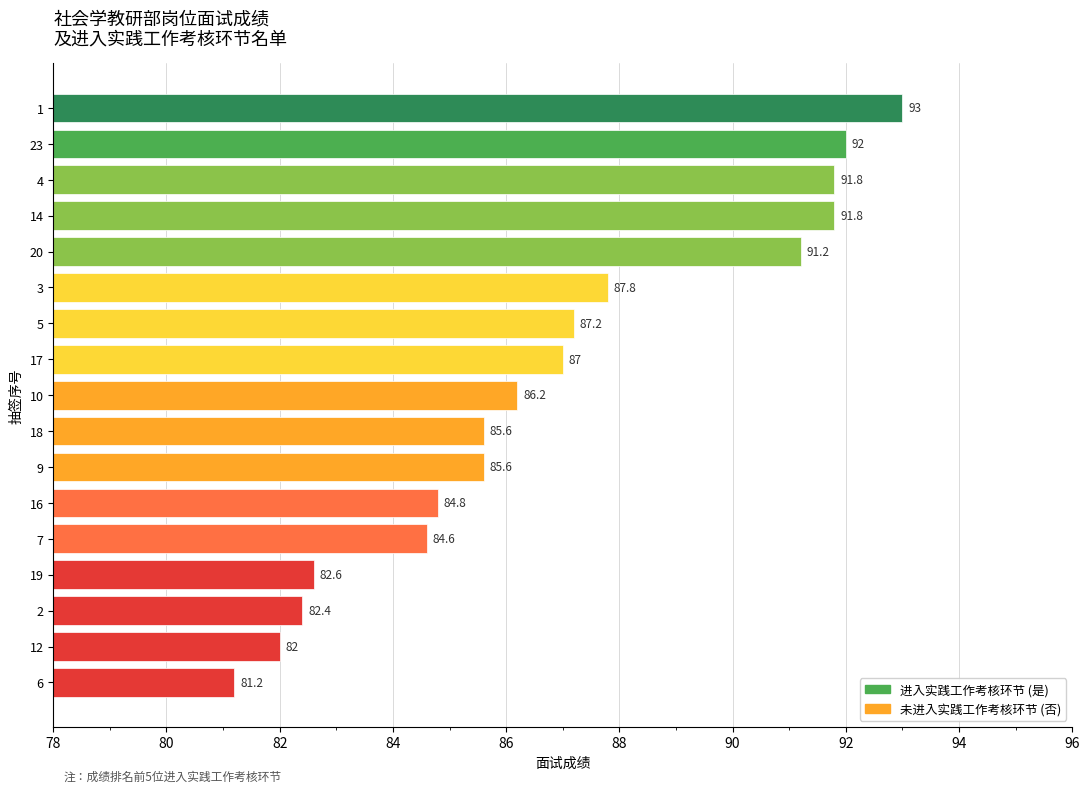

Reading bottom to top, list all the values displayed in this chart.

6=81.2	12=82.0	2=82.4	19=82.6	7=84.6	16=84.8	9=85.6	18=85.6	10=86.2	17=87.0	5=87.2	3=87.8	20=91.2	14=91.8	4=91.8	23=92.0	1=93.0